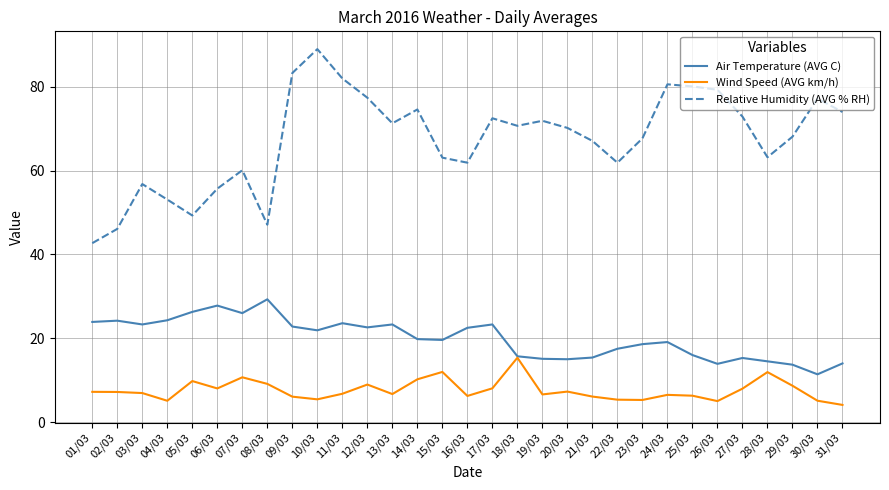

What position from the right is 26/03?

6